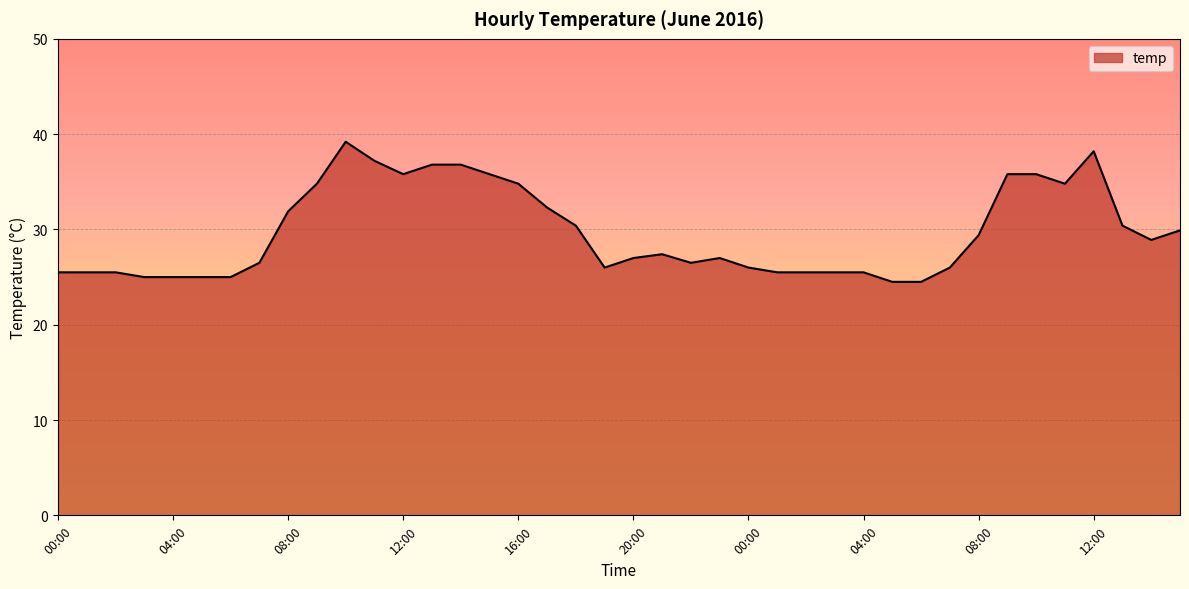

What is the smallest value displayed?

24.5